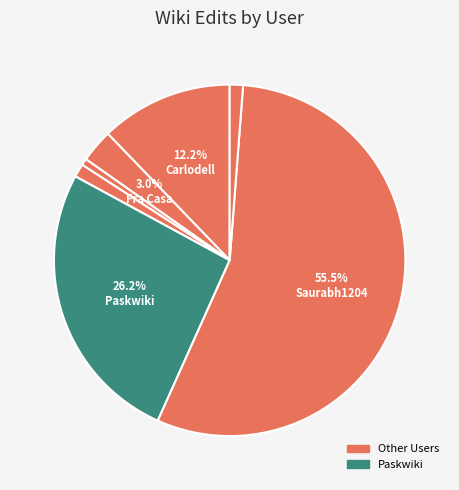

How many segments does this pie chart have?

7